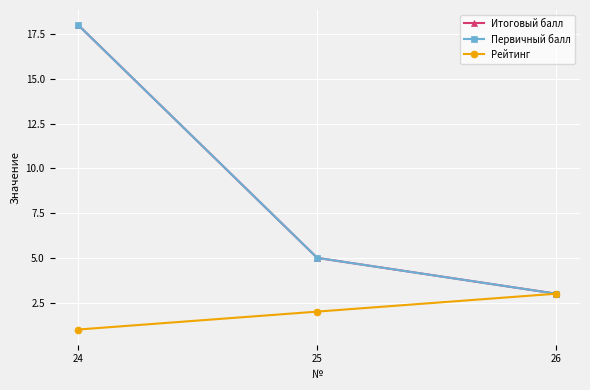

Does the chart have visible grid lines?

Yes